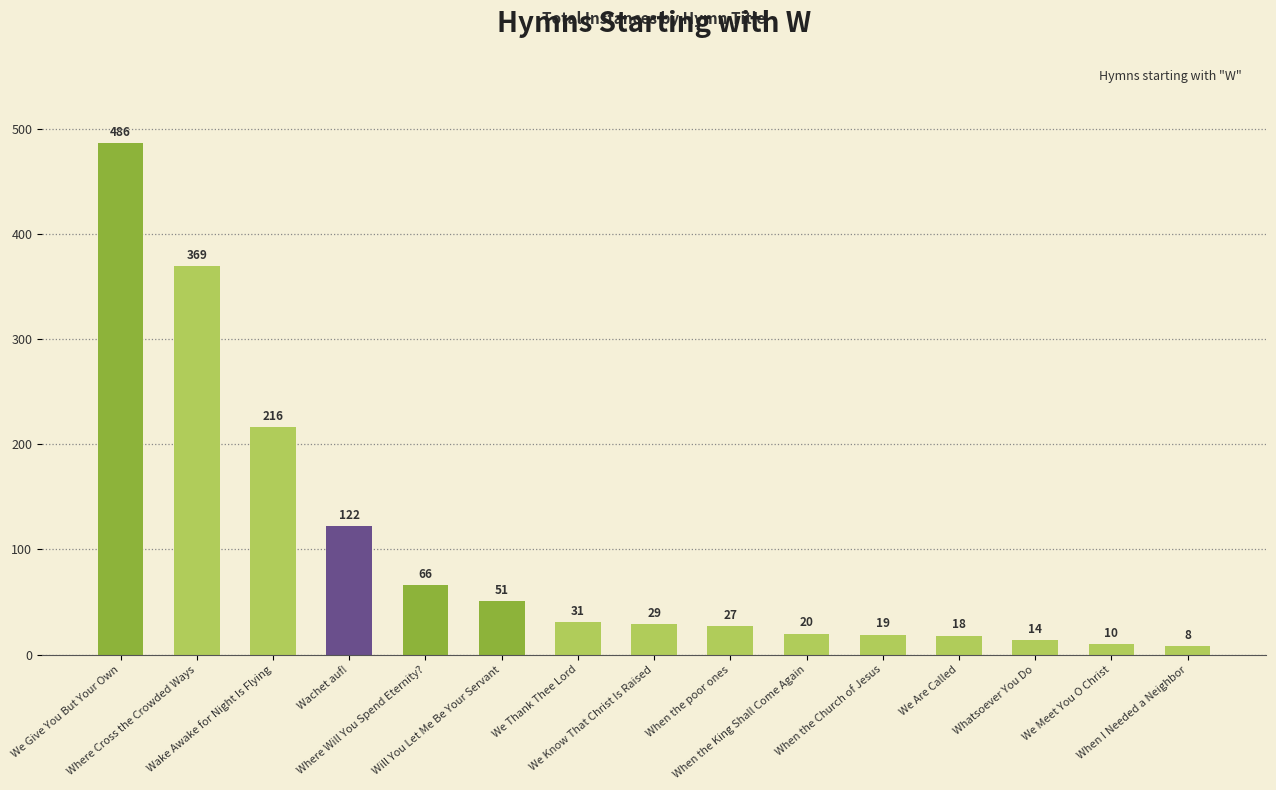

What is the value of the 7th bar from the left?

31